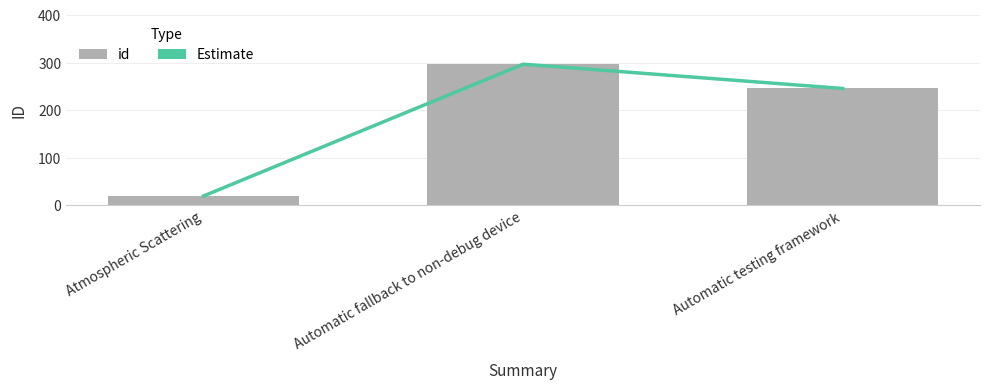

Which series has the largest total across all categories?

Estimate